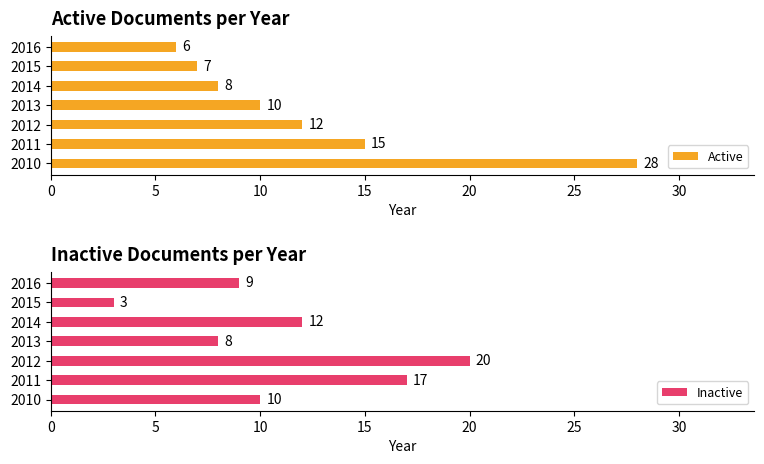

What are all the series names shown in the legend?

Active, Inactive